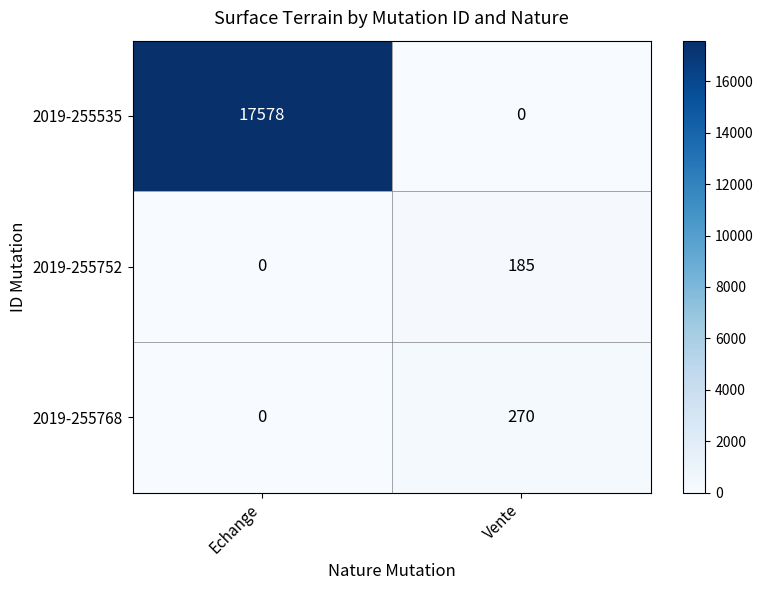

What is the difference between the 2019-255768 values at Vente and Echange?

270